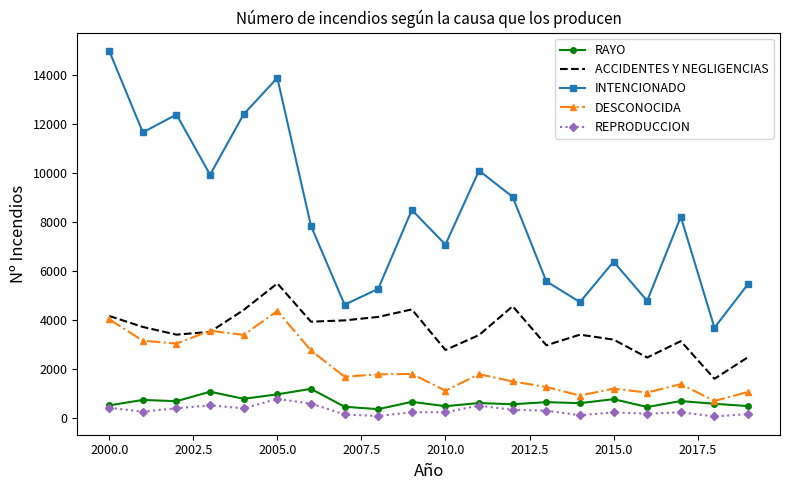

Which series has the largest total across all categories?

INTENCIONADO